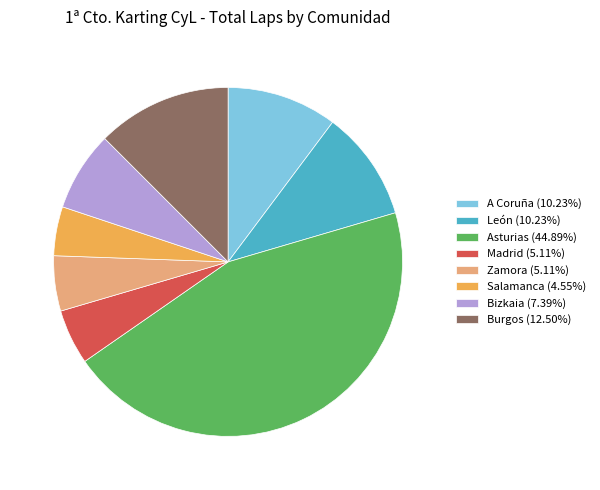

Do Zamora (5.11%) and A Coruña (10.23%) together represent more than half of the pie?

No